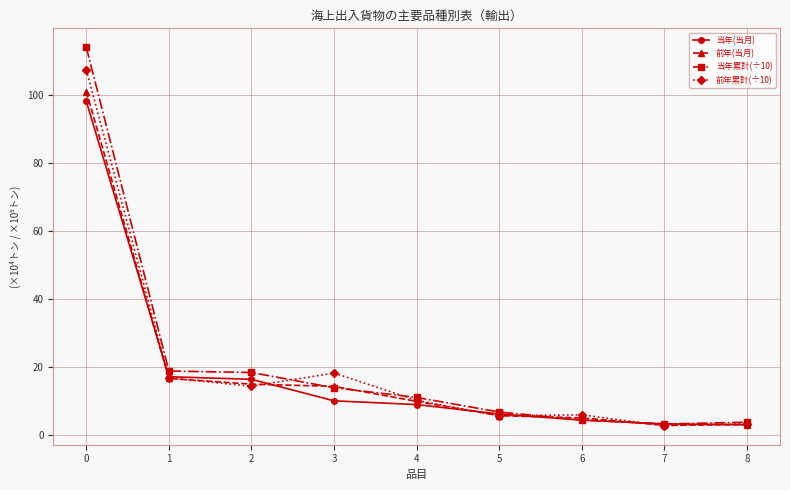

How many values in the 前年(当月) series exceed 9?

5